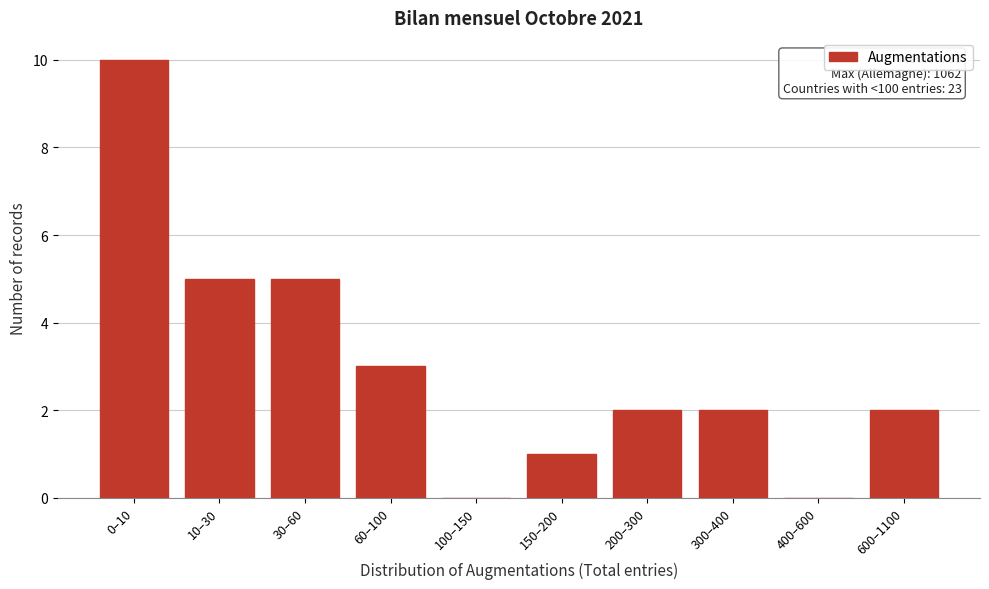

Reading left to right, transcribe all the data shown in this chart.

0–10=10	10–30=5	30–60=5	60–100=3	100–150=0	150–200=1	200–300=2	300–400=2	400–600=0	600–1100=2